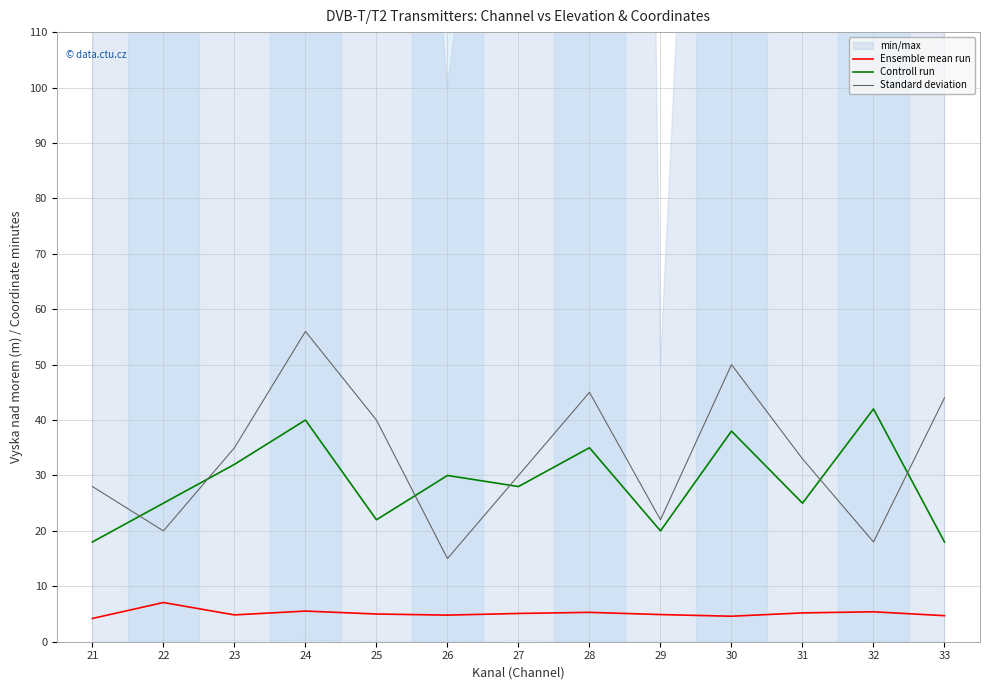

How many lines are shown in the chart?

3